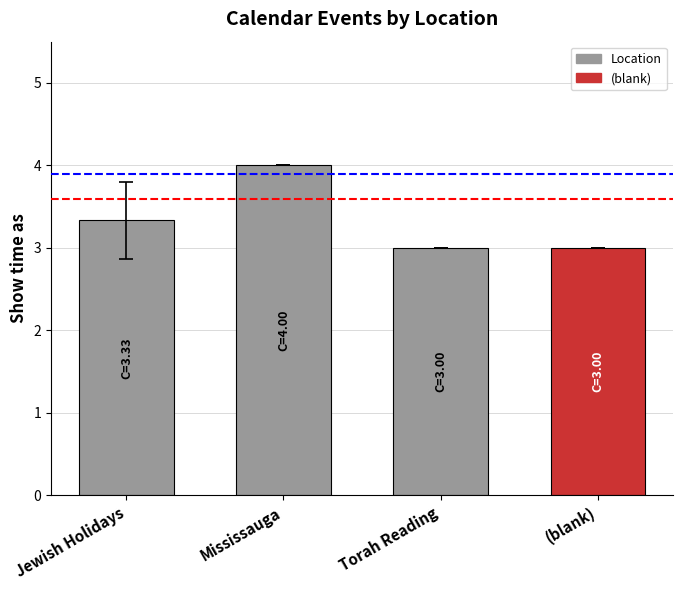

How many values are between 3 and 4?

4